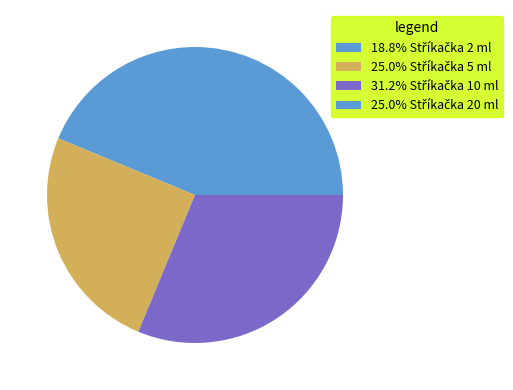

Count the number of slices in the pie.

4